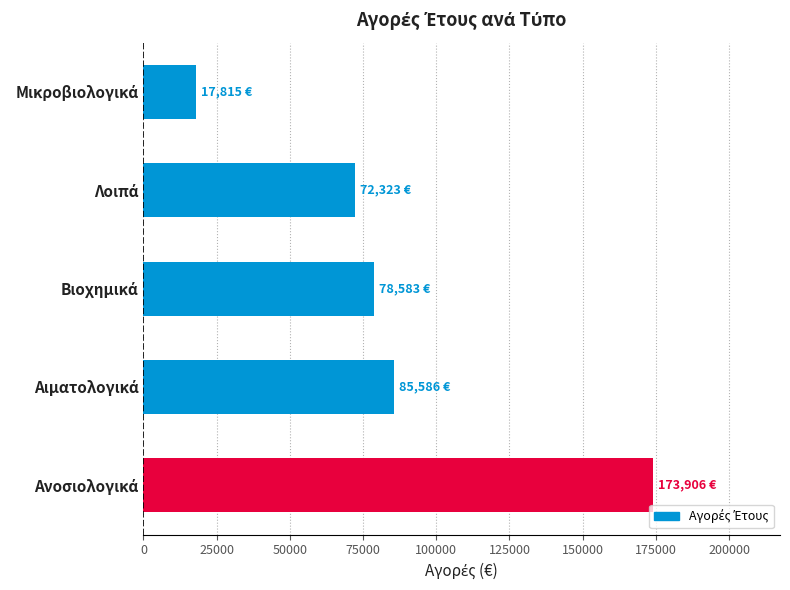

What is the difference between the second highest and minimum values?

67770.8